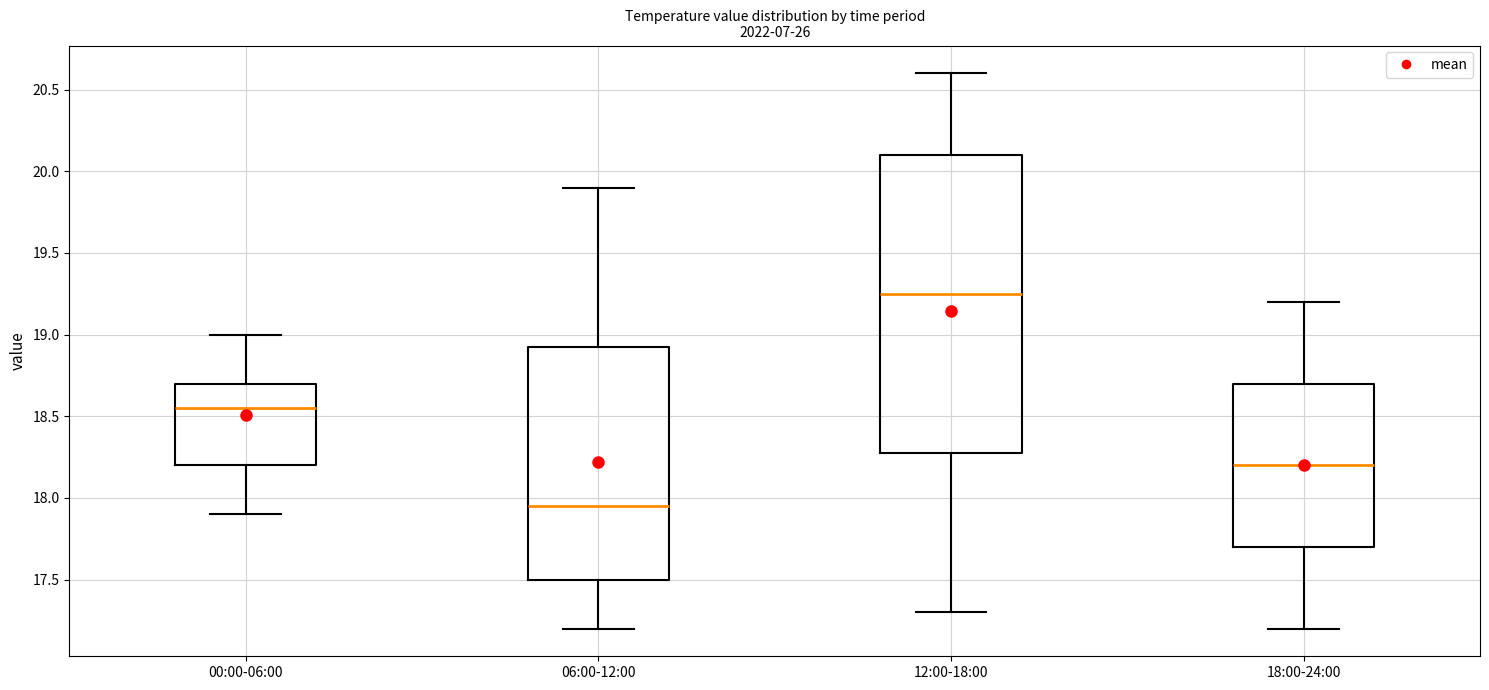

Which box's median line is the highest?

12:00-18:00